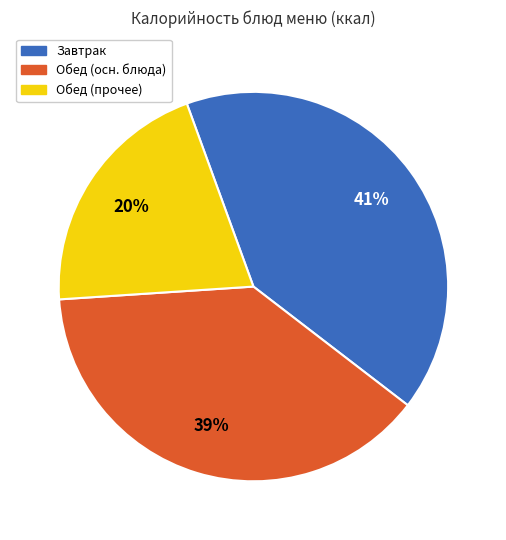

To the nearest percent, what is the average slice percentage?

33%